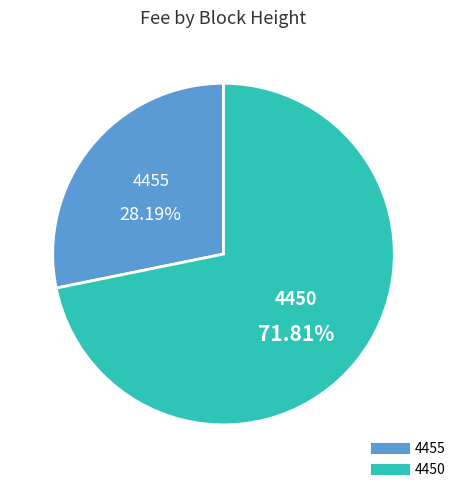

Which category has the biggest portion of the pie?

4450